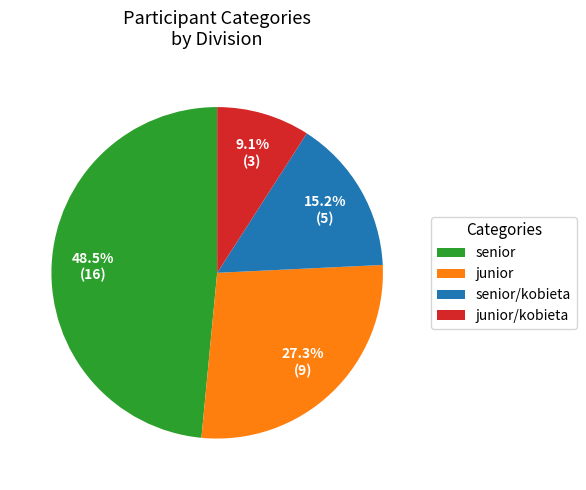

Is there any slice that represents more than half of the pie?

No